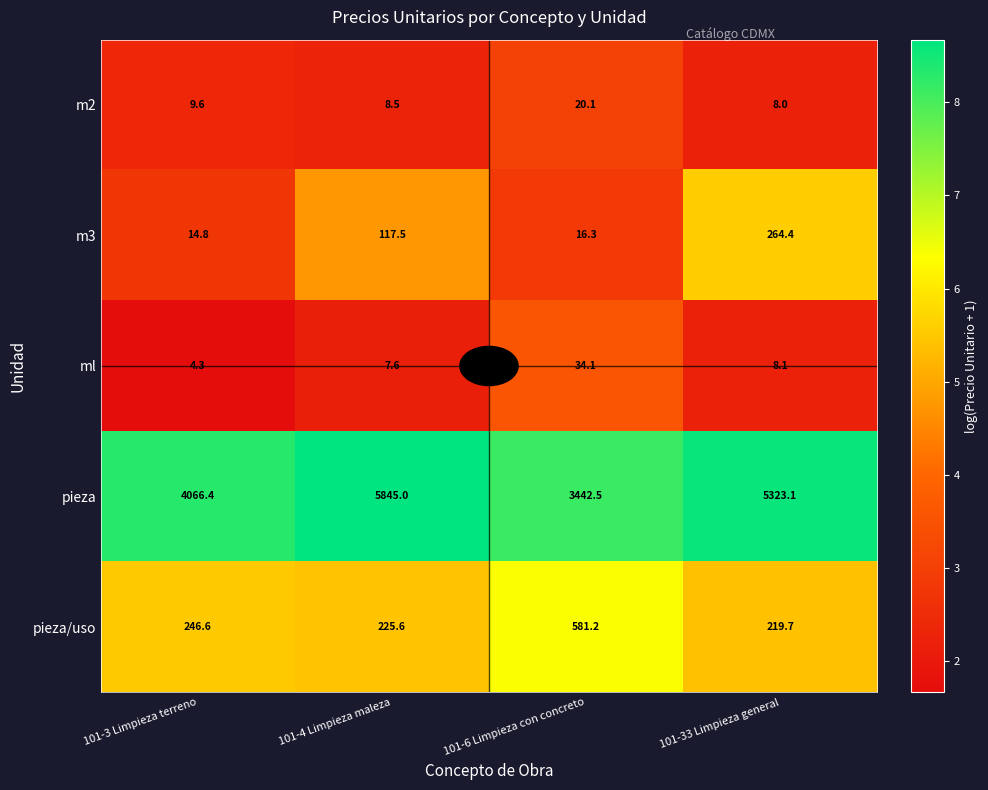

Rank the series by their maximum value, from highest to lowest.

pieza, pieza/uso, m3, ml, m2